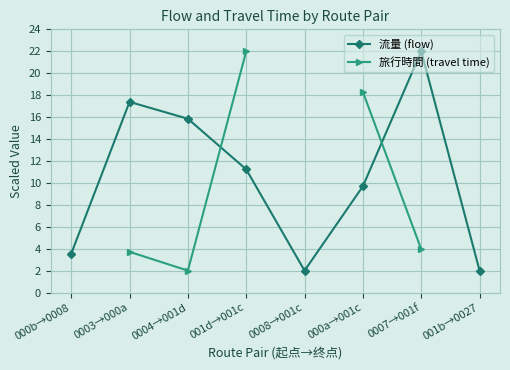

Where does the 流量 (flow) series first go above 11?

0003→000a